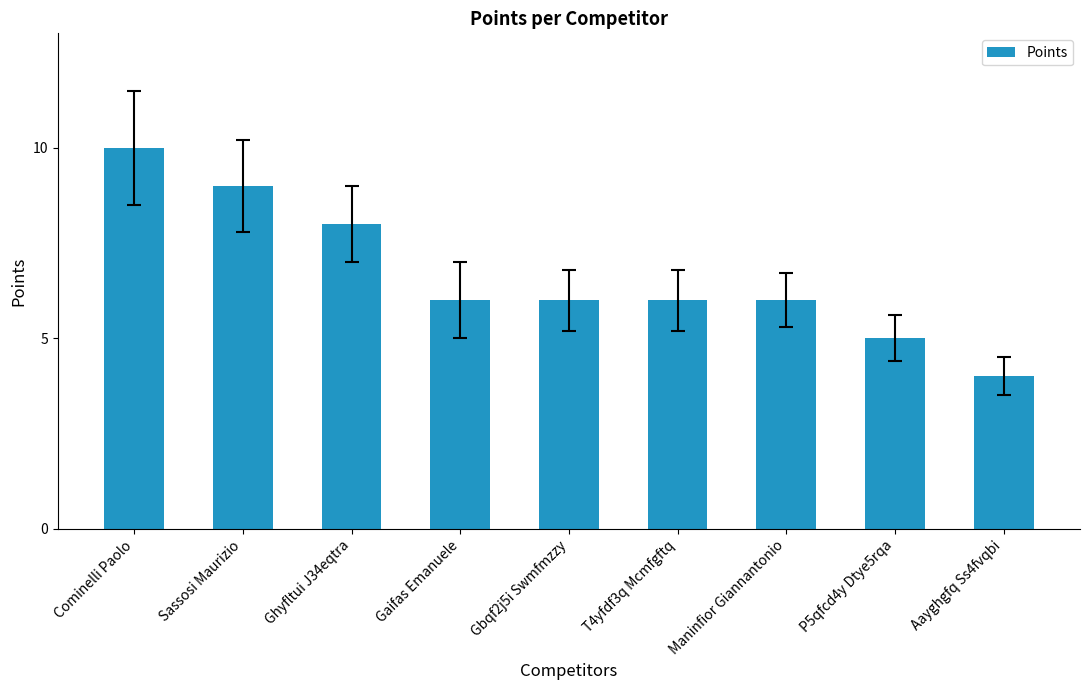

What position from the right is Maninfior Giannantonio?

3